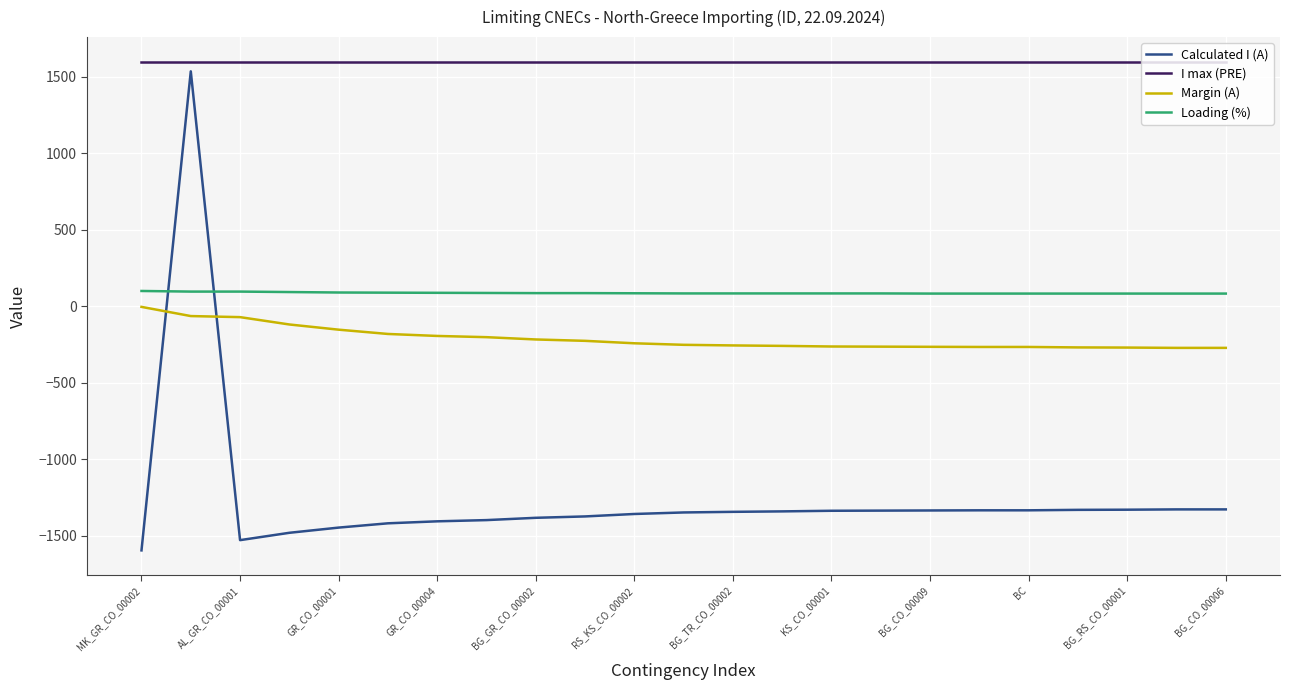

True or false: Margin (A) and I max (PRE) intersect in this chart.

False